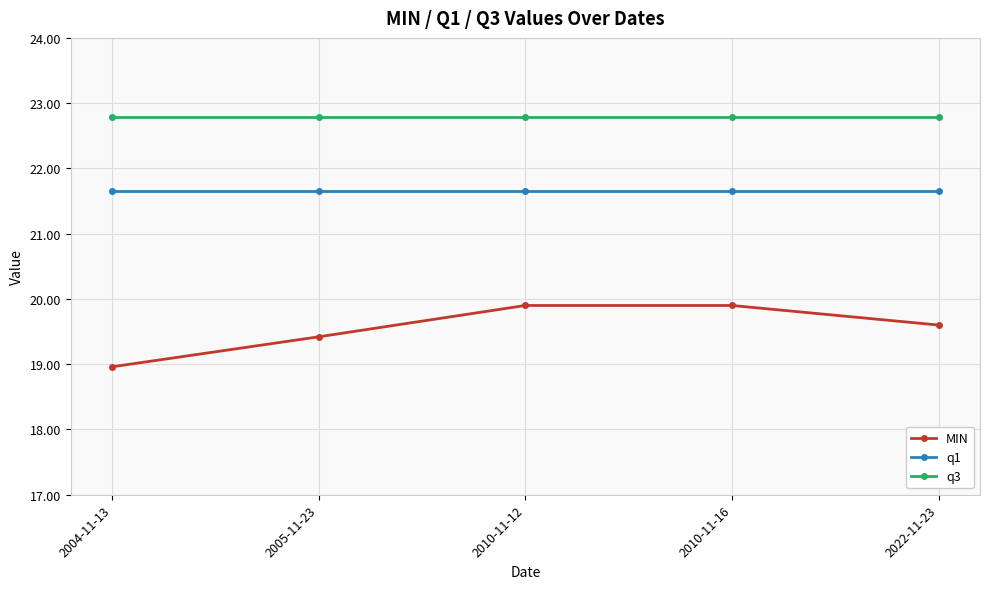

True or false: q3 has a value of 11.1 at 2004-11-13.

False